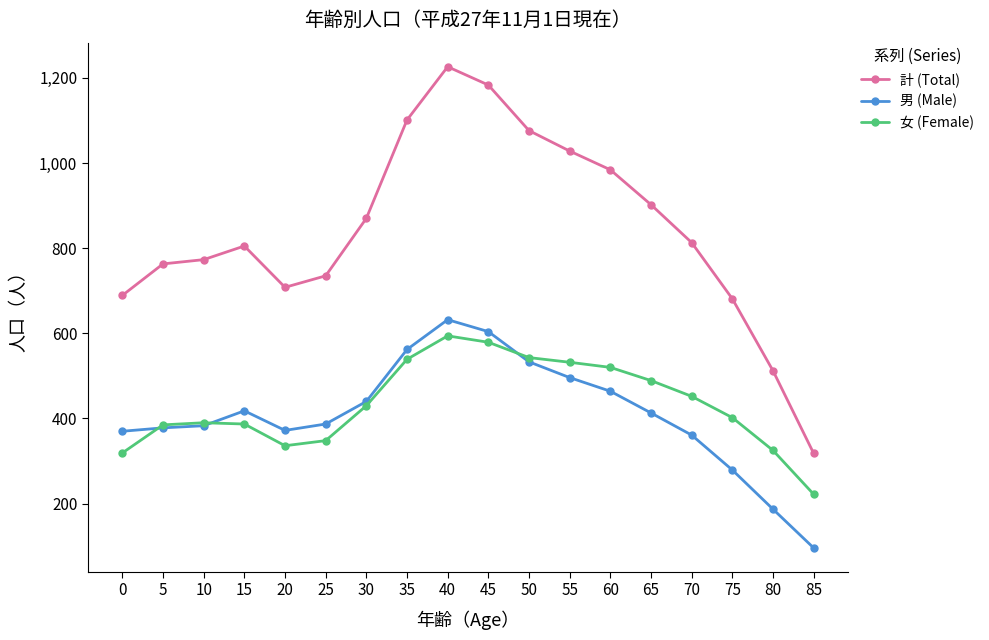

Count the number of categories in the chart.

18